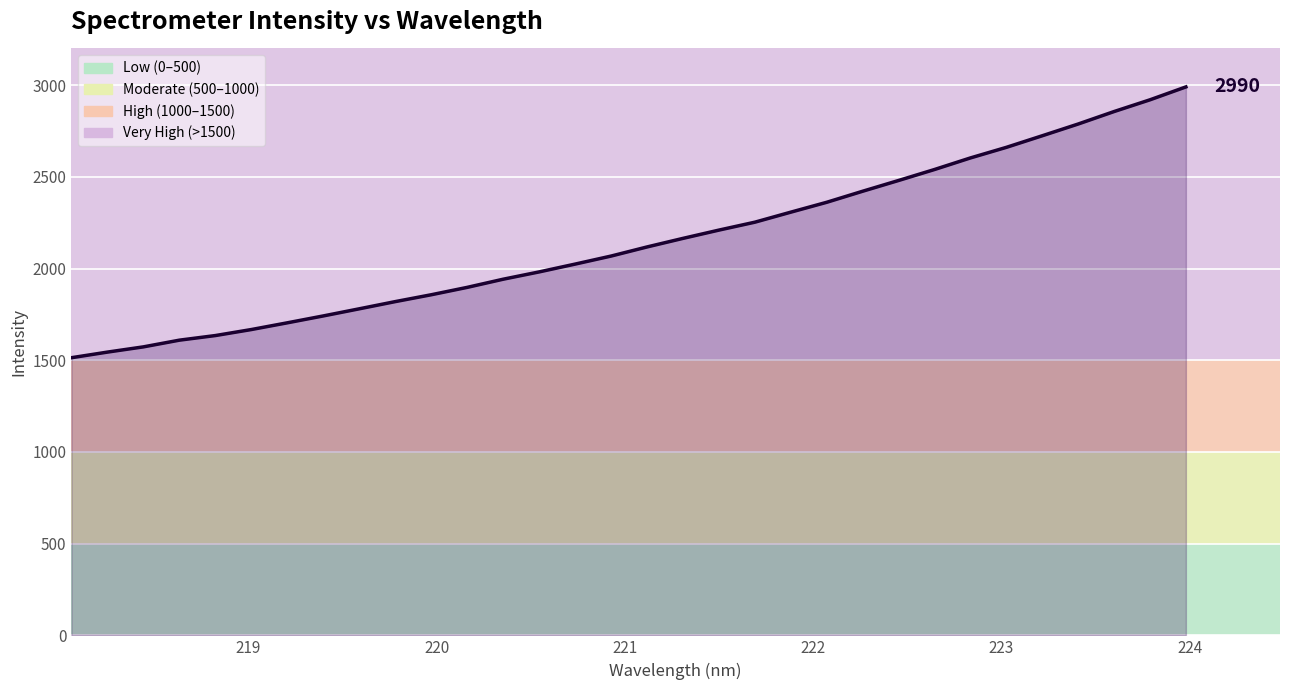

Reading left to right, what are all the values shown in this chart?

1513.8	1544.4	1572.9	1609.5	1634.6	1667.4	1704.1	1741.6	1780.5	1819.7	1857.1	1897.3	1941.8	1981.6	2024.2	2068.0	2117.7	2164.4	2209.5	2252.7	2307.4	2361.2	2421.4	2480.1	2539.9	2603.0	2660.7	2724.0	2788.0	2855.9	2920.0	2990.2